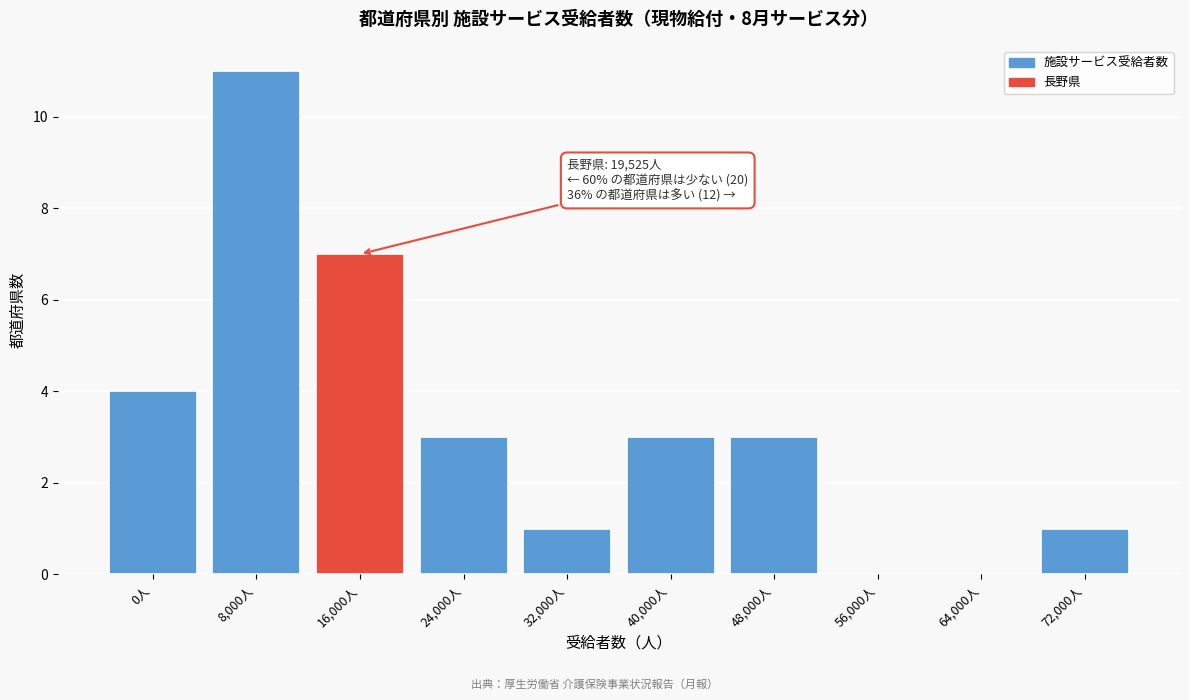

Reading left to right, transcribe all the data shown in this chart.

0人=4	8,000人=11	16,000人=7	24,000人=3	32,000人=1	40,000人=3	48,000人=3	56,000人=0	64,000人=0	72,000人=1